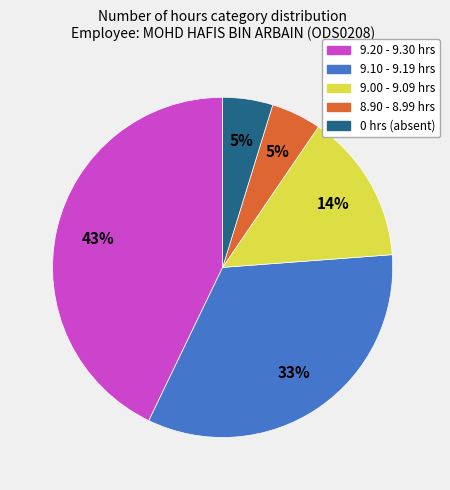

To the nearest percent, what is the difference between the largest and smallest slice percentages?

38%